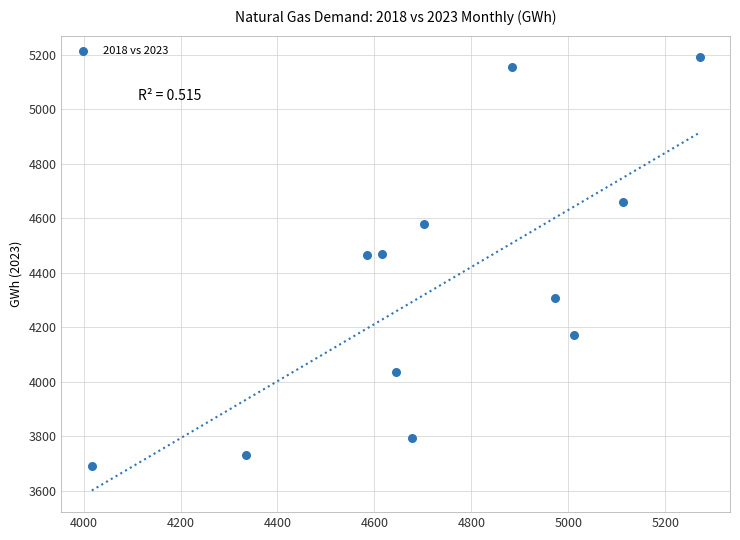

What is the average Y value?

4354